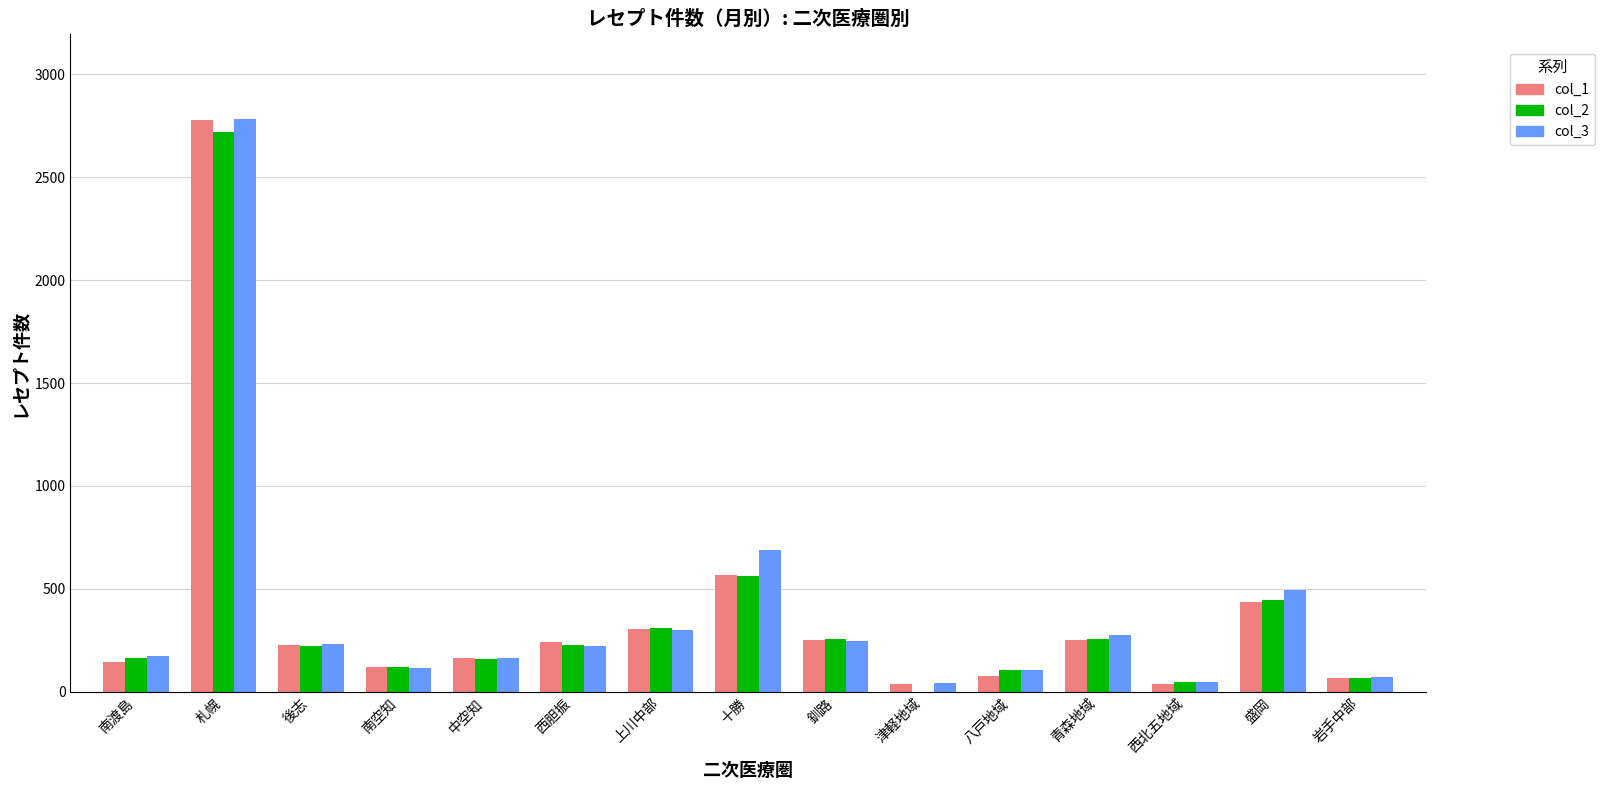

At which category is the sum across all series the highest?

札幌